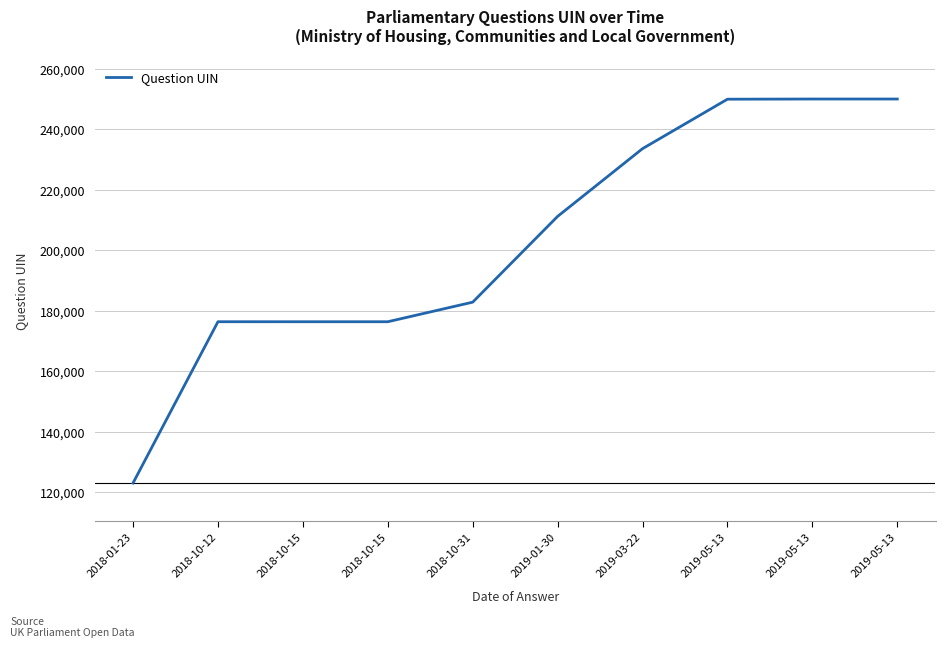

How many lines are shown in the chart?

1